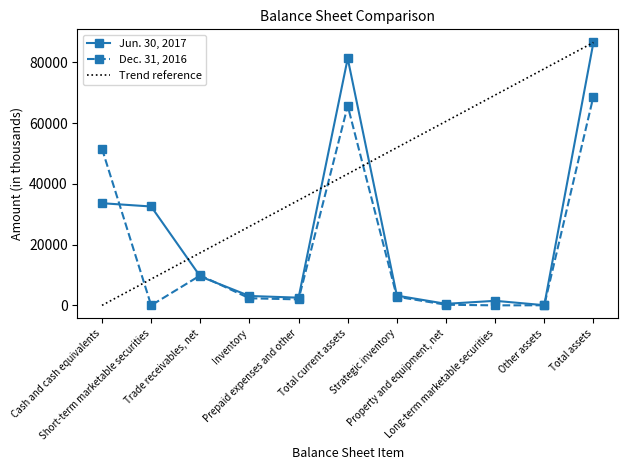

How many times do Jun. 30, 2017 and Dec. 31, 2016 cross each other?

3